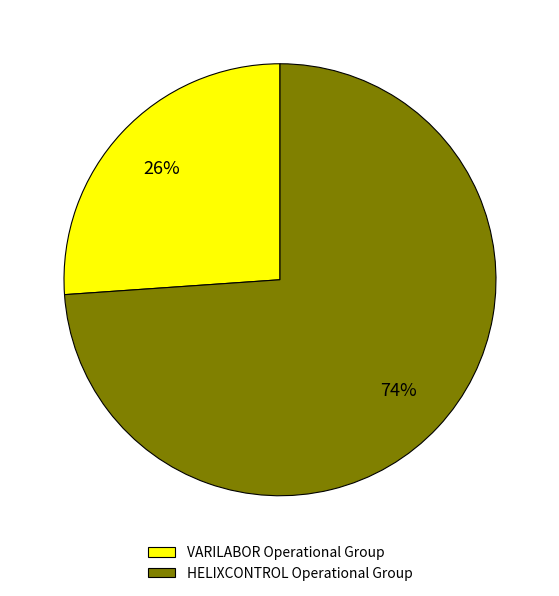

What percentage is the HELIXCONTROL Operational Group slice, to the nearest percent?

74%